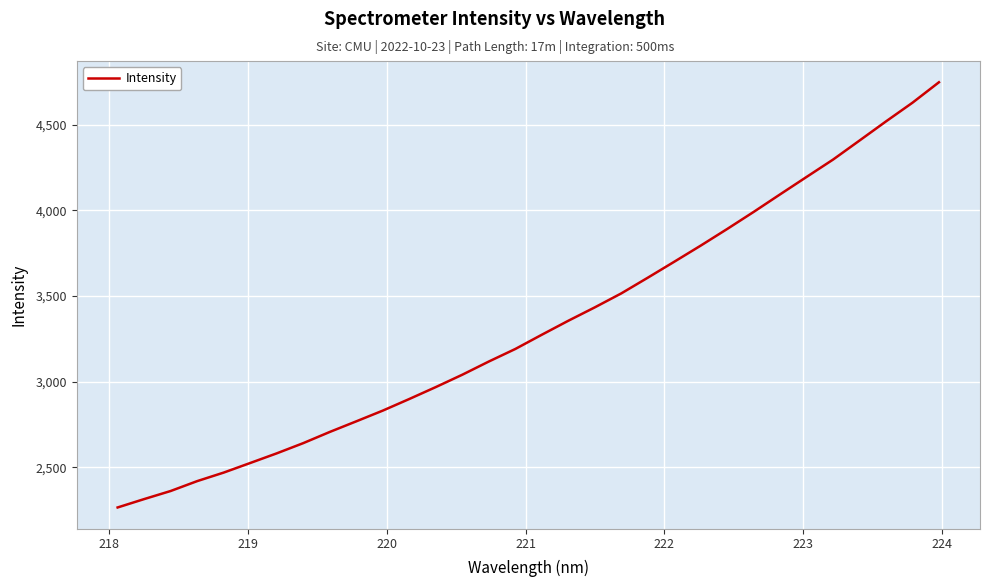

What is the difference between the maximum and minimum values?

2480.8